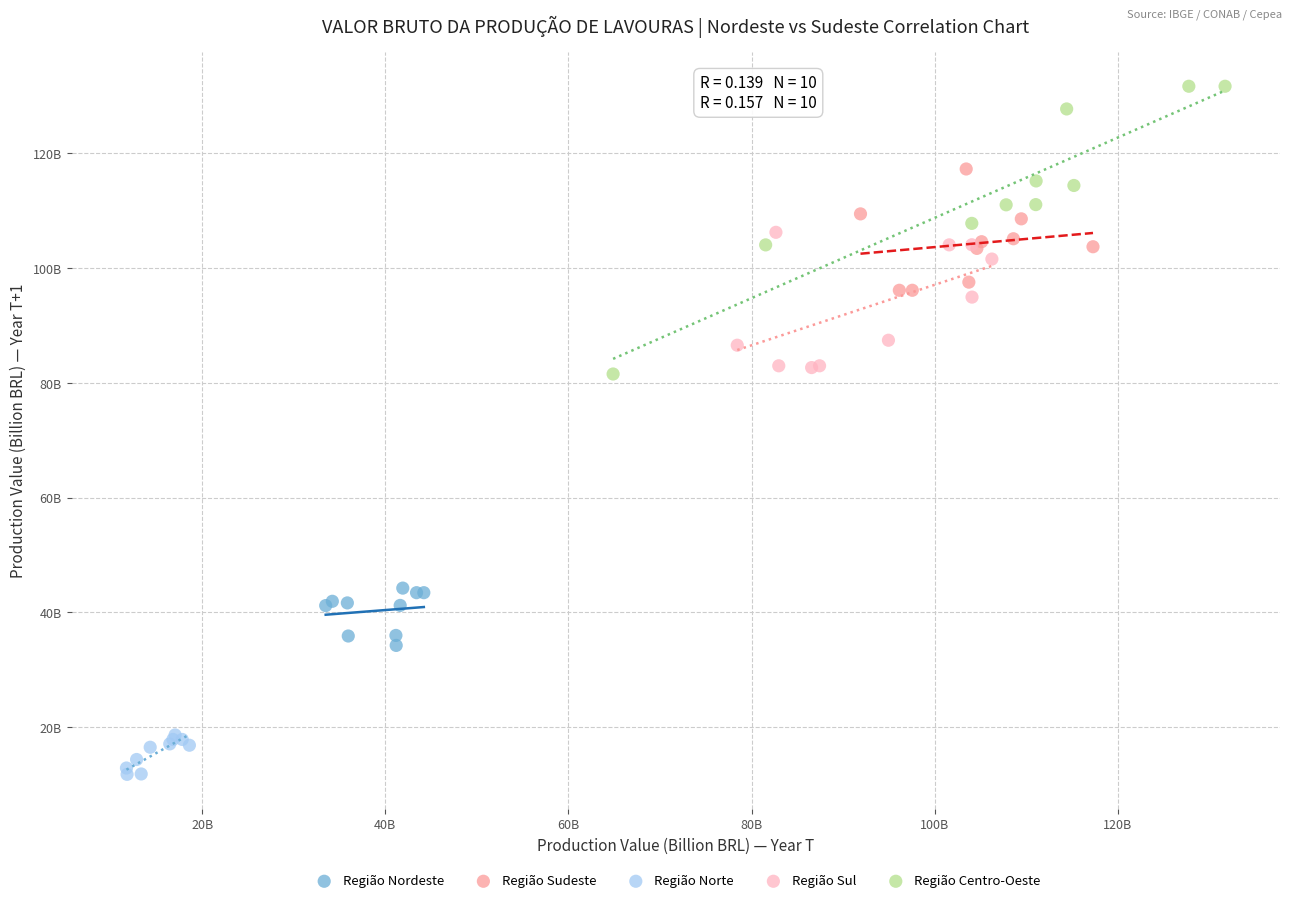

Which series contains the highest Y value?

Região Centro-Oeste